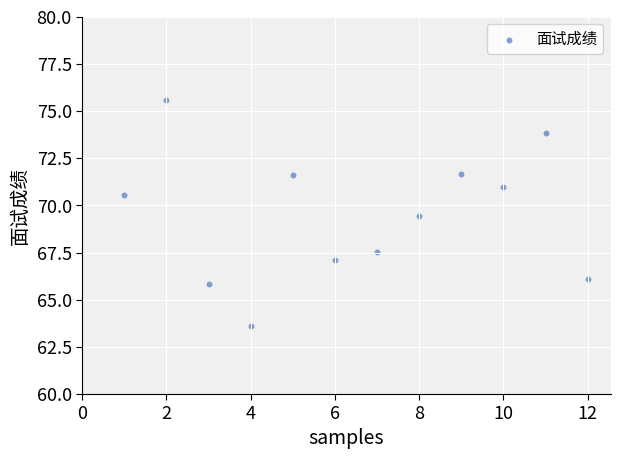

What Y value in the scatter plot is closest to 69?

69.5